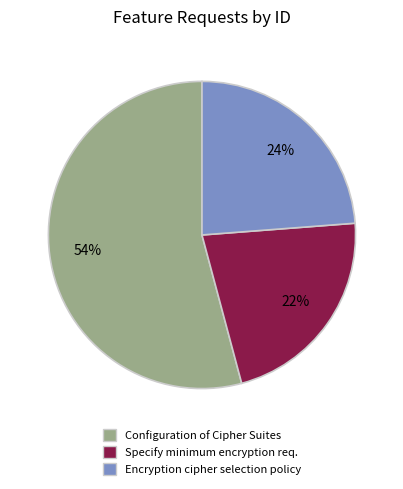

Is there a majority slice in this chart?

Yes